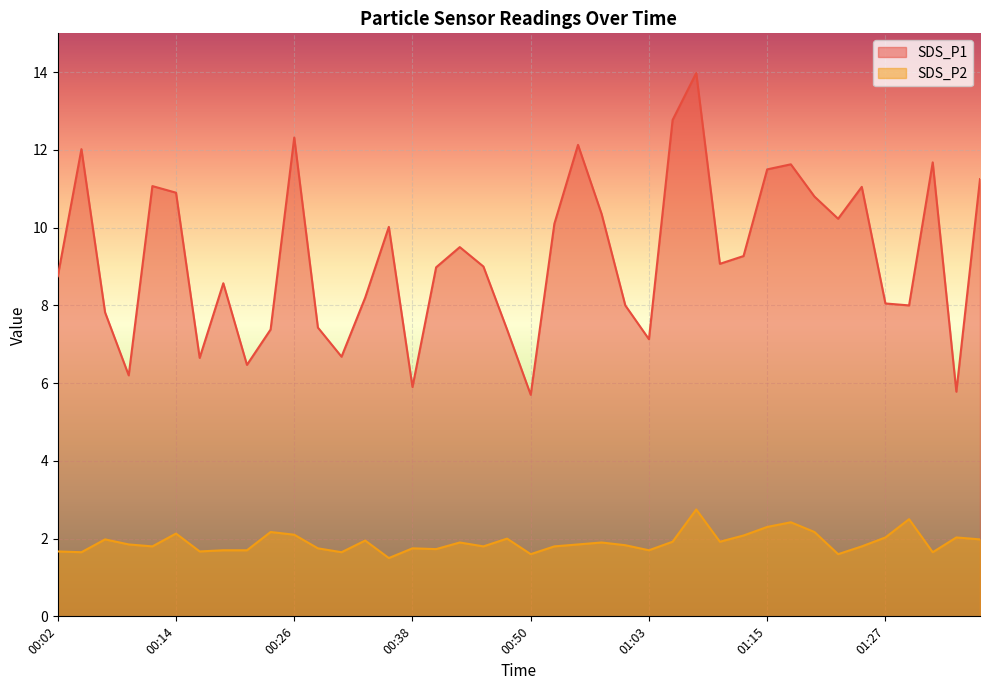

What are all the series names shown in the legend?

SDS_P1, SDS_P2